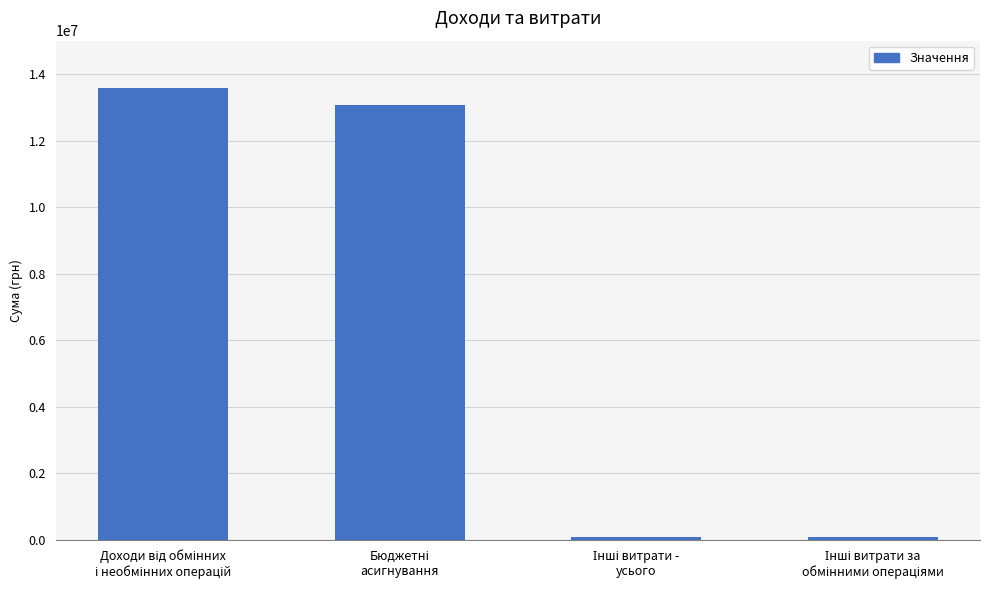

Reading right to left, transcribe all the data shown in this chart.

102182	102182	13066714	13572014